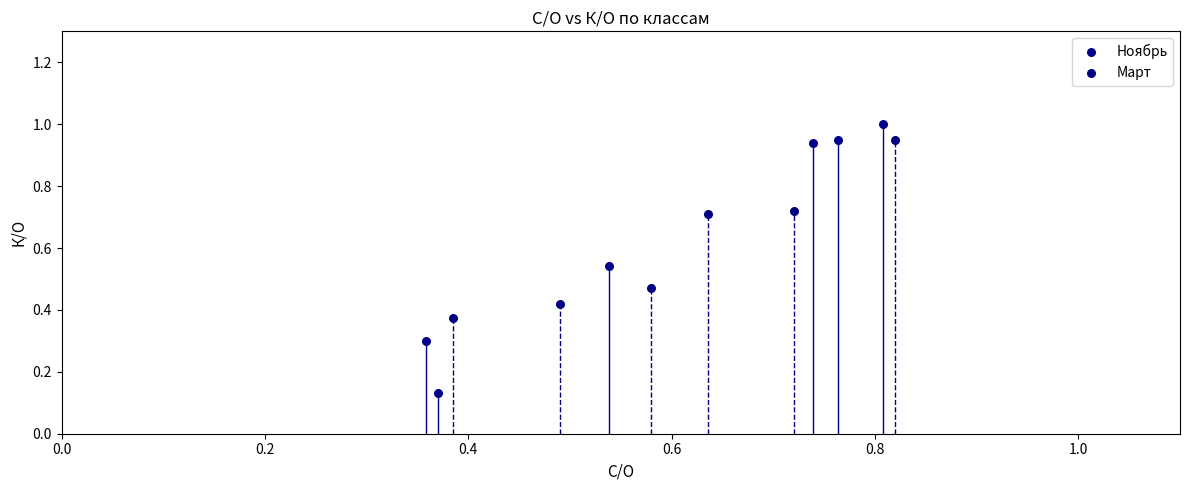

What are all the series names shown in the legend?

Ноябрь, Март